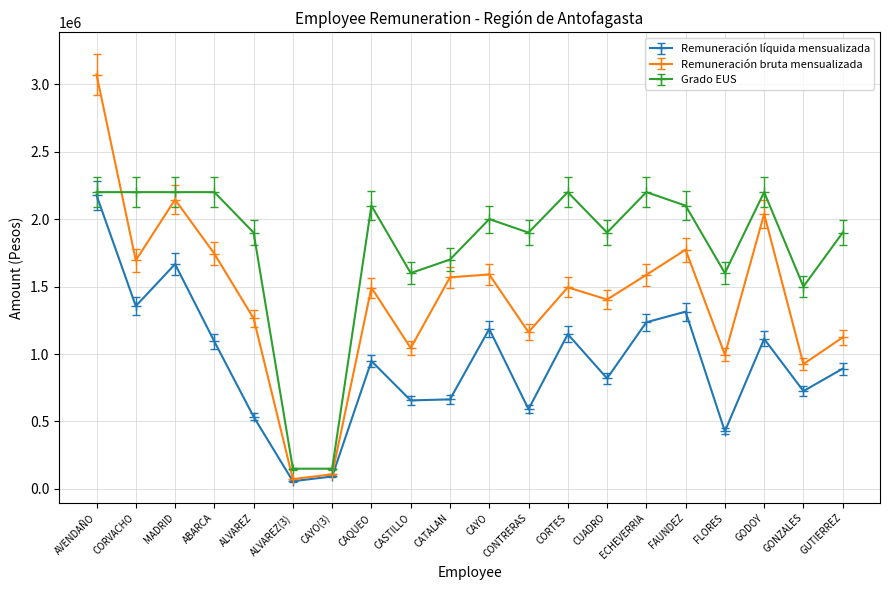

Which series ends up on top after the final intersection of Grado EUS and Remuneración bruta mensualizada?

Grado EUS